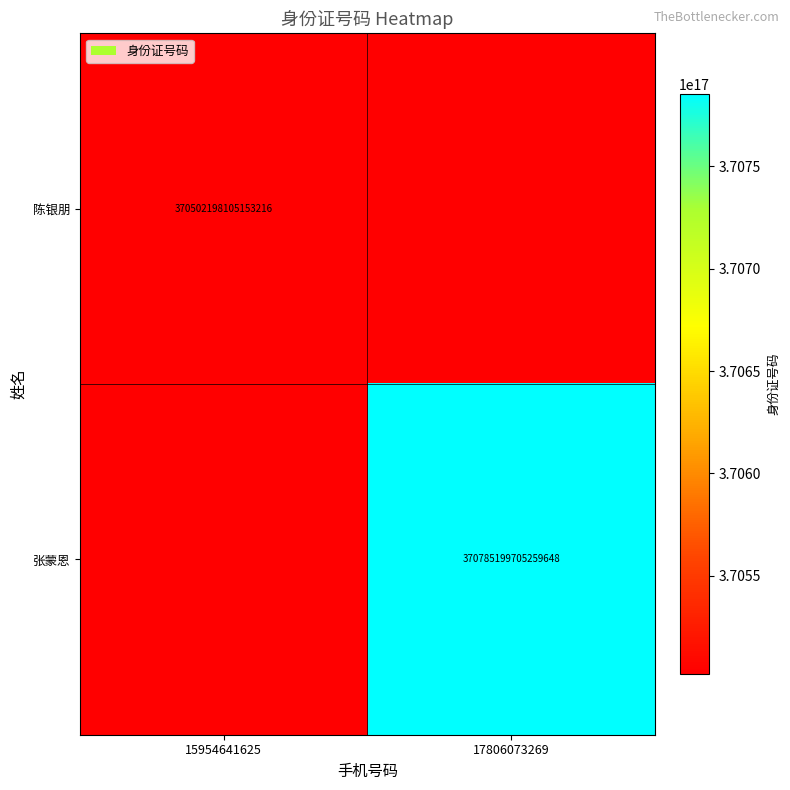

Is the value of 陈银朋 at 15954641625 greater than the value of 张蒙恩 at 17806073269?

No